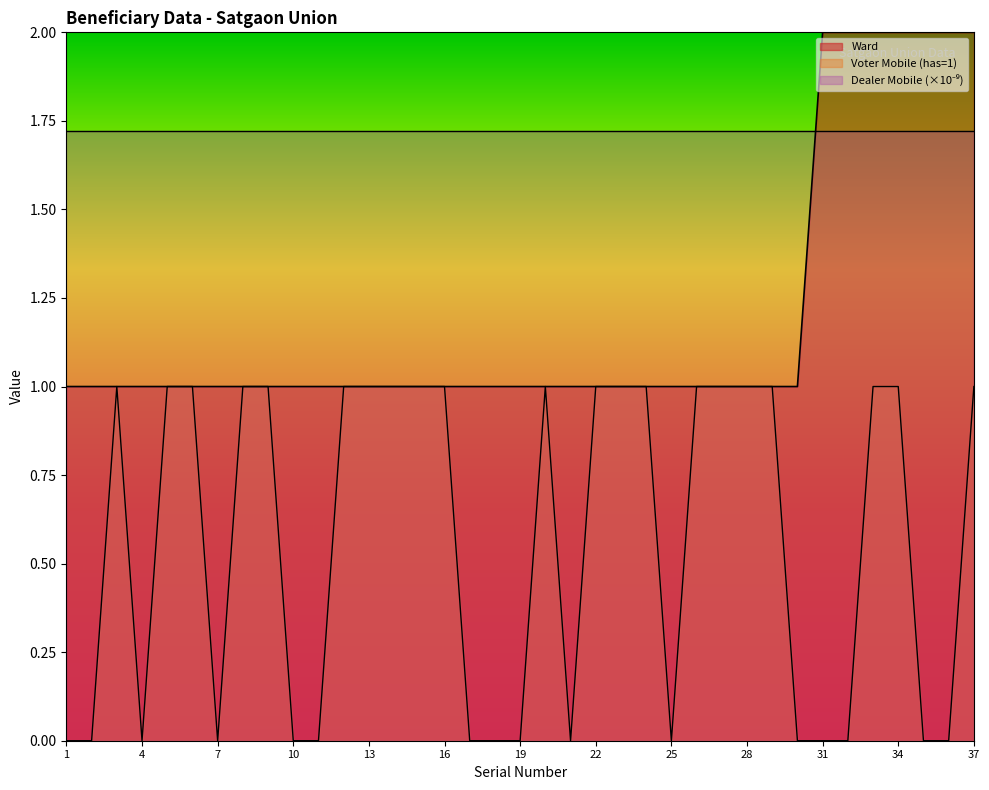

Reading left to right, what are all the values shown in this chart?

Ward: 1	1	1	1	1	1	1	1	1	1	1	1	1	1	1	1	1	1	1	1	1	1	1	1	1	1	1	1	1	1	2	2	2	2	2	2	2
Voter Mobile Count: 0	0	1	0	1	1	0	1	1	0	0	1	1	1	1	1	0	0	0	1	0	1	1	1	0	1	1	1	1	0	0	0	1	1	0	0	1